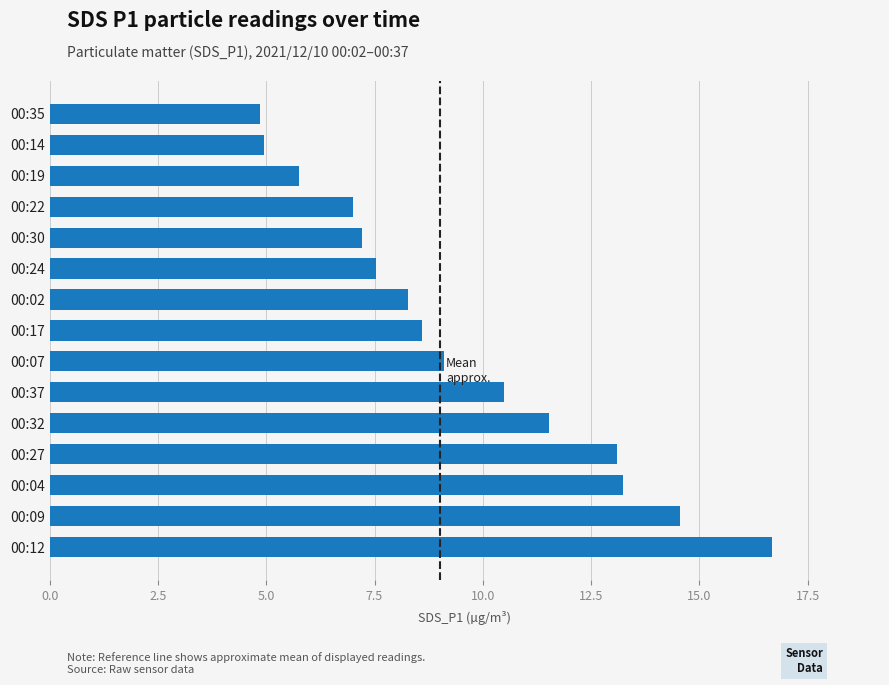

What is the maximum value shown in the chart?

16.7